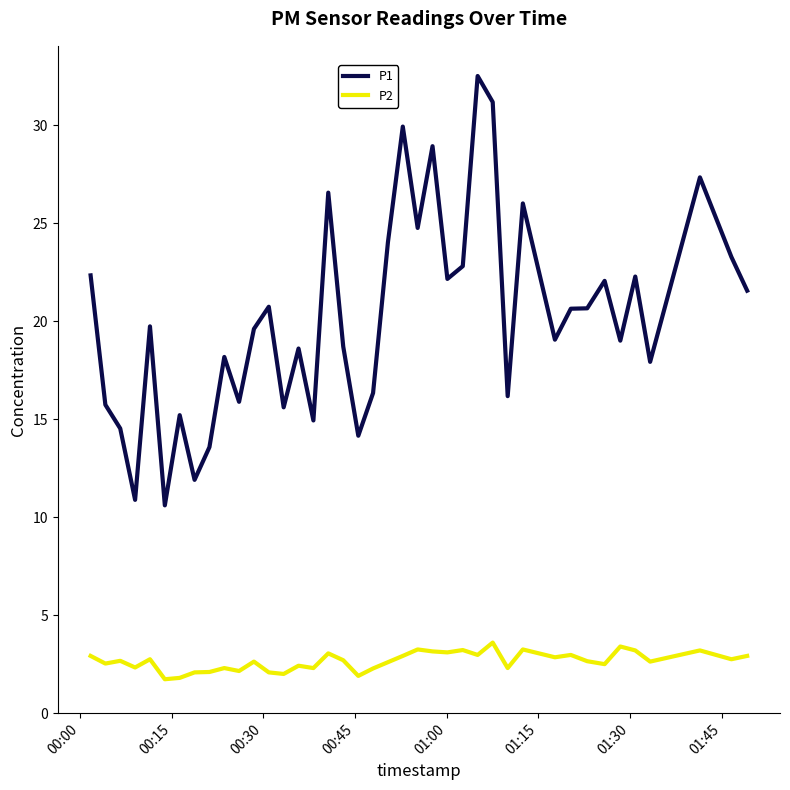

How many lines are shown in the chart?

2